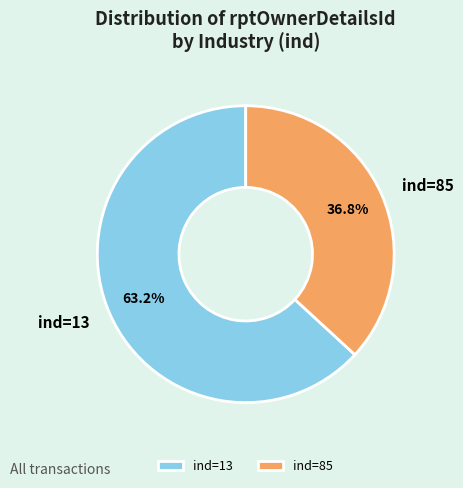

How many slices are in this pie chart?

2